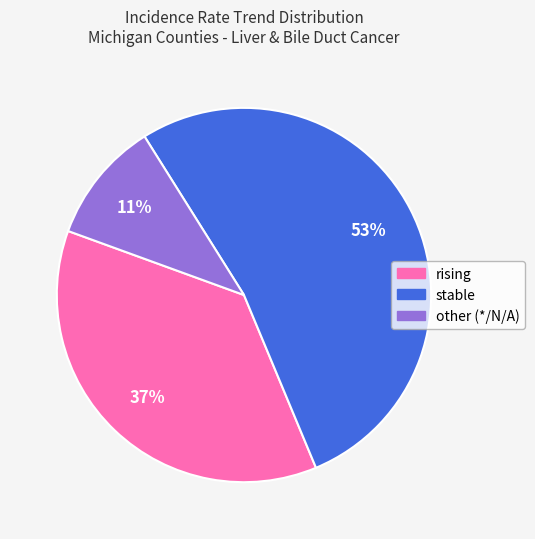

To the nearest percent, what is the average slice percentage?

33%